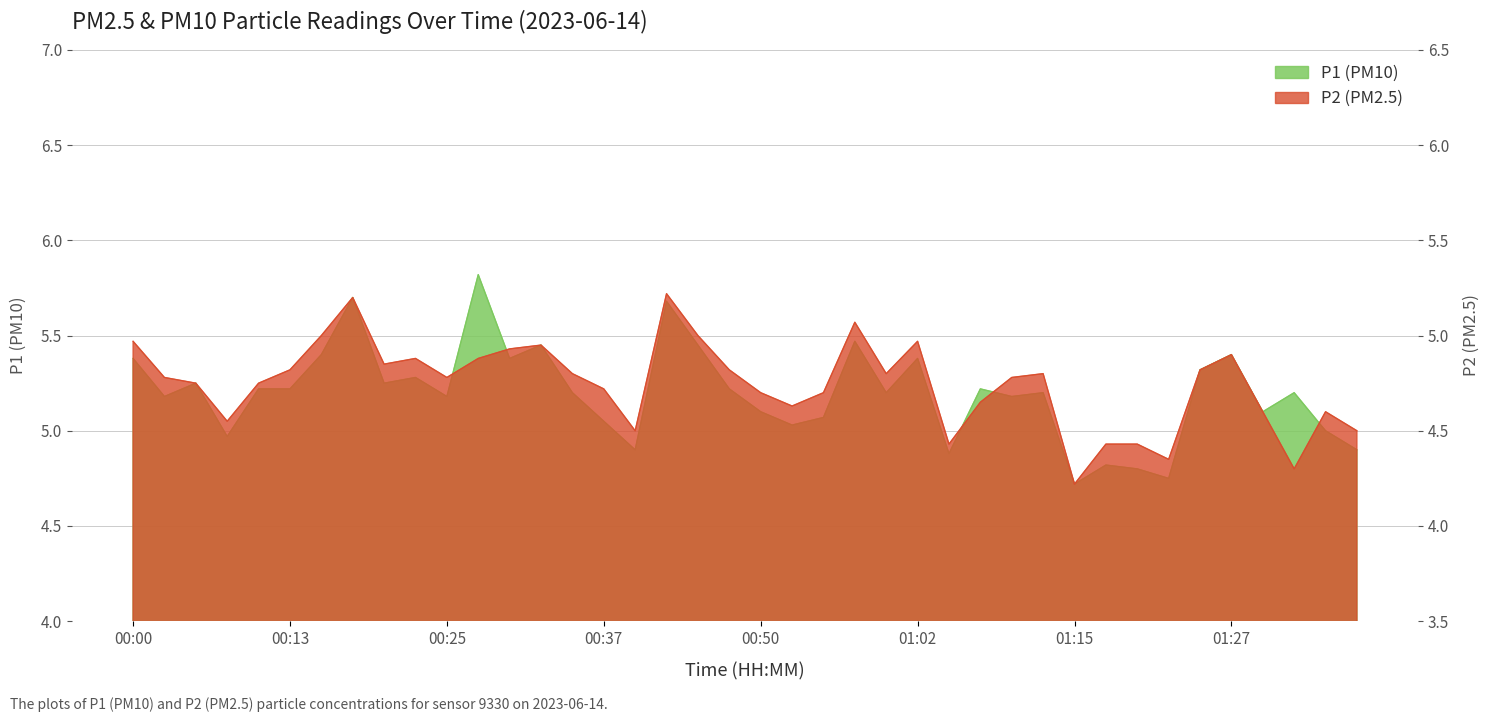

At which category is the sum across all series the highest?

00:18